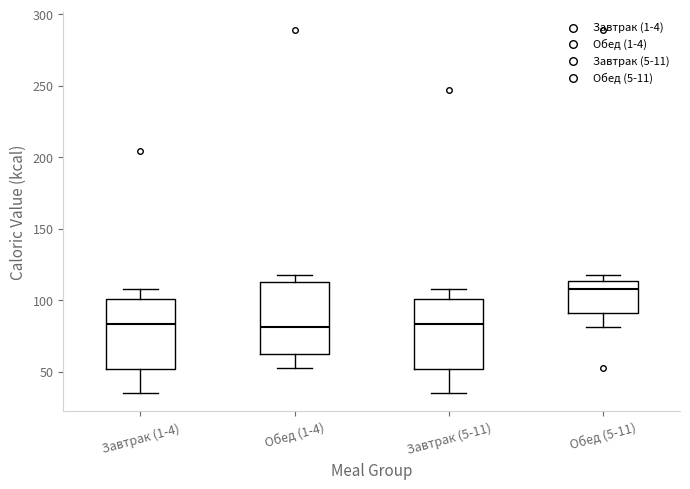

Where is the lower edge of the box for Завтрак (5-11) on the y-axis? The values are not printed on the chart, so give them approximately, as read against the axis.

50